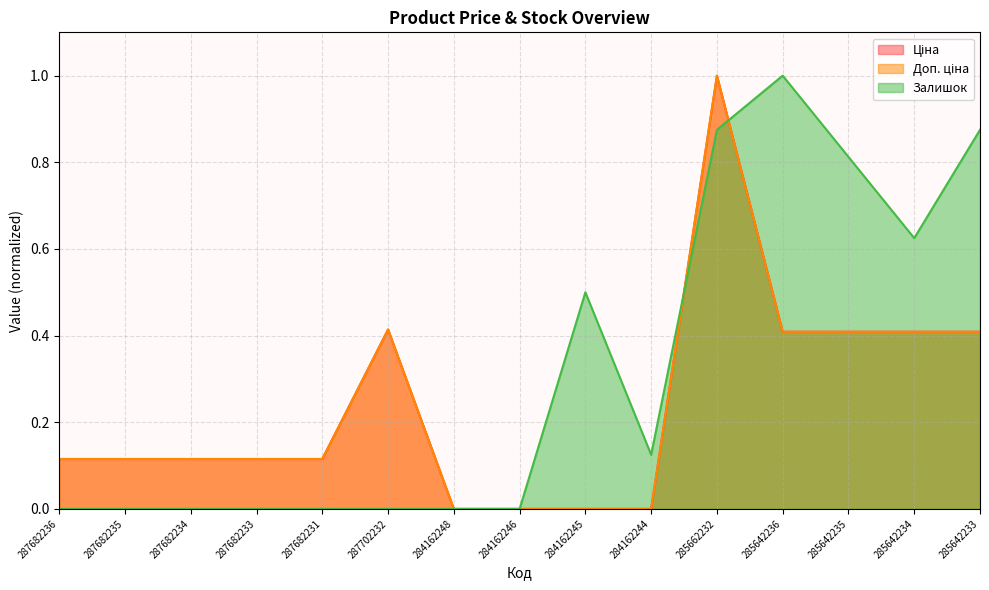

True or false: Доп. ціна has a value of 0.0 at 284162246.

True